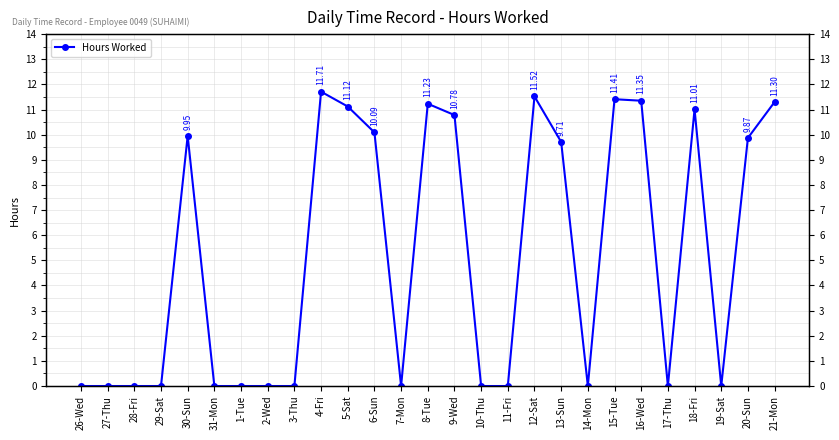

How many distinct data groups are displayed?

1